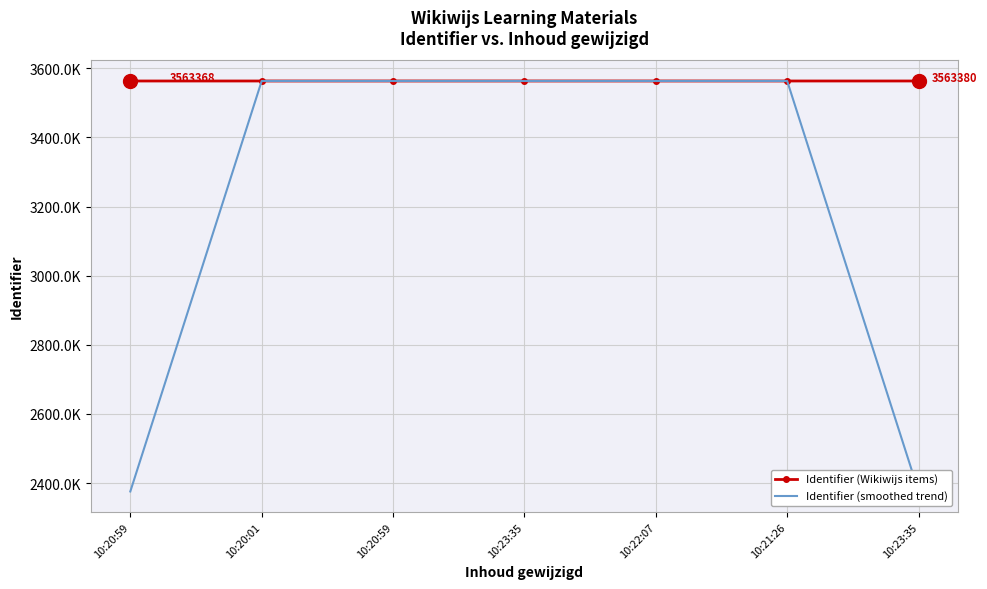

List the series in order of their overall mean, highest first.

Identifier (Wikiwijs items), Identifier (smoothed trend)